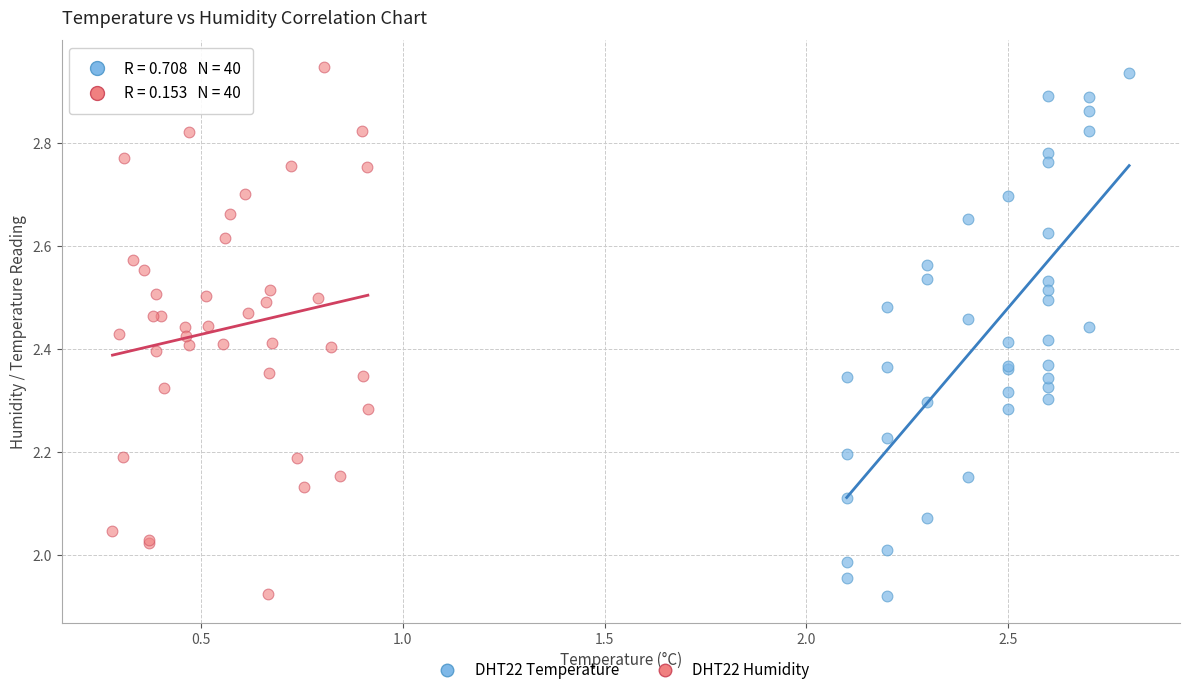

What are all the series names shown in the legend?

DHT22 Temperature, DHT22 Humidity